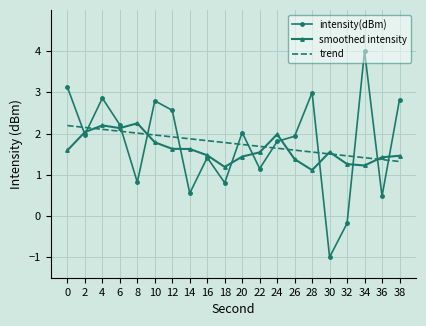

Rank the series at 12 from lowest to highest value.

smoothed intensity, trend, intensity(dBm)